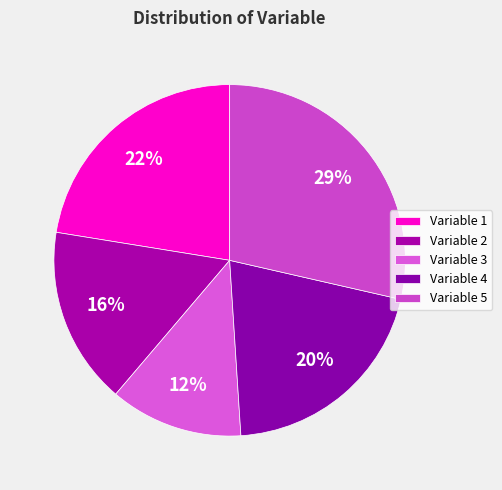

Count the number of slices in the pie.

5